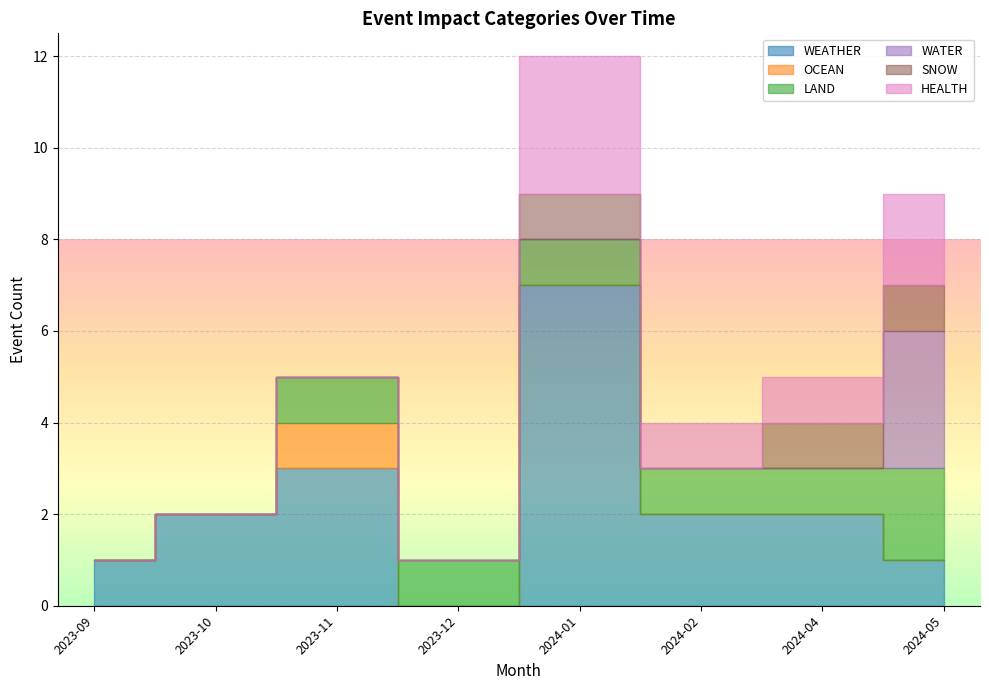

Is it true that WEATHER equals 0 at 2024-02?

False